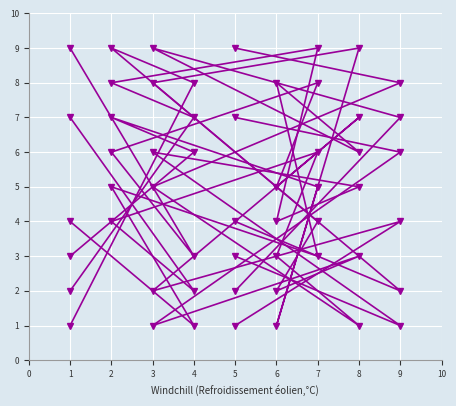

Is this an area chart (filled region under the line)?

No